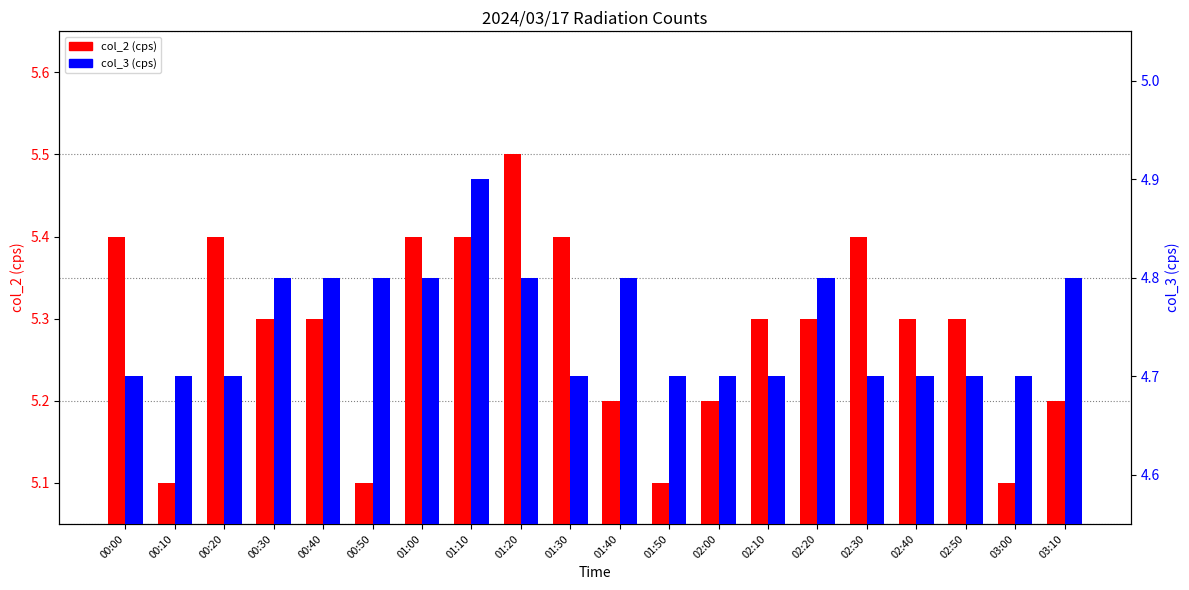

What is the spread (max minus min) of values at 00:50?

0.3